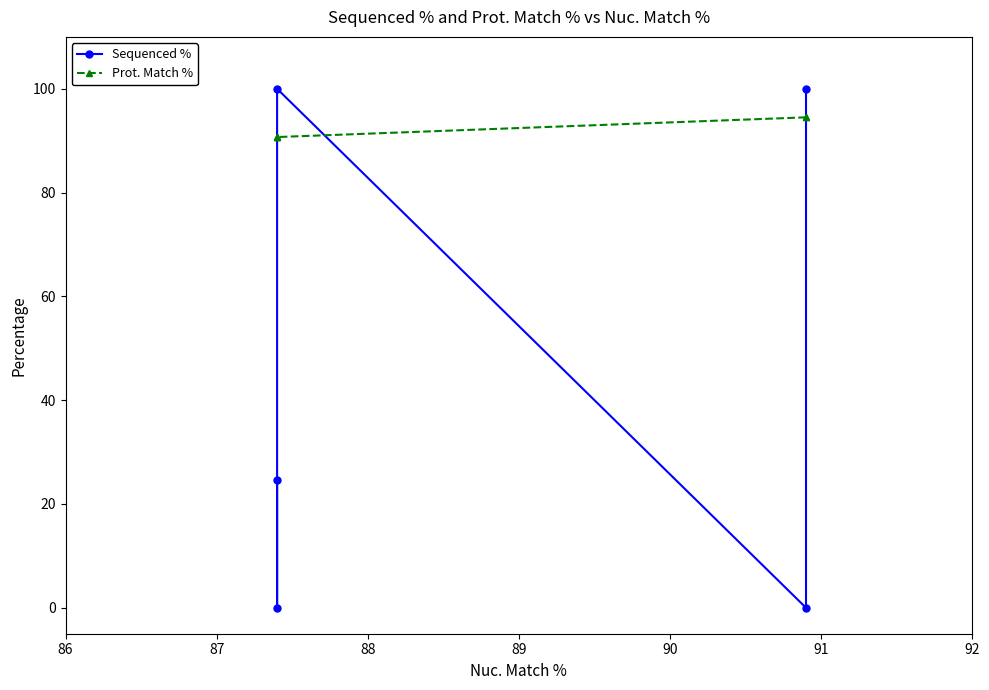

Is the value of Sequenced % at 90 greater than the value of Prot. Match % at 90?

No